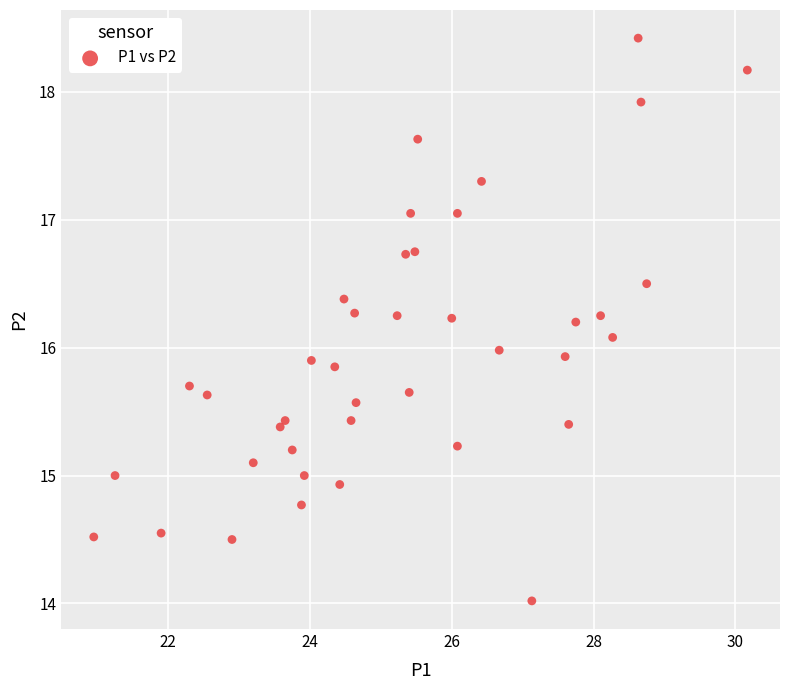

What is the range of X values (max minus min)?

9.2